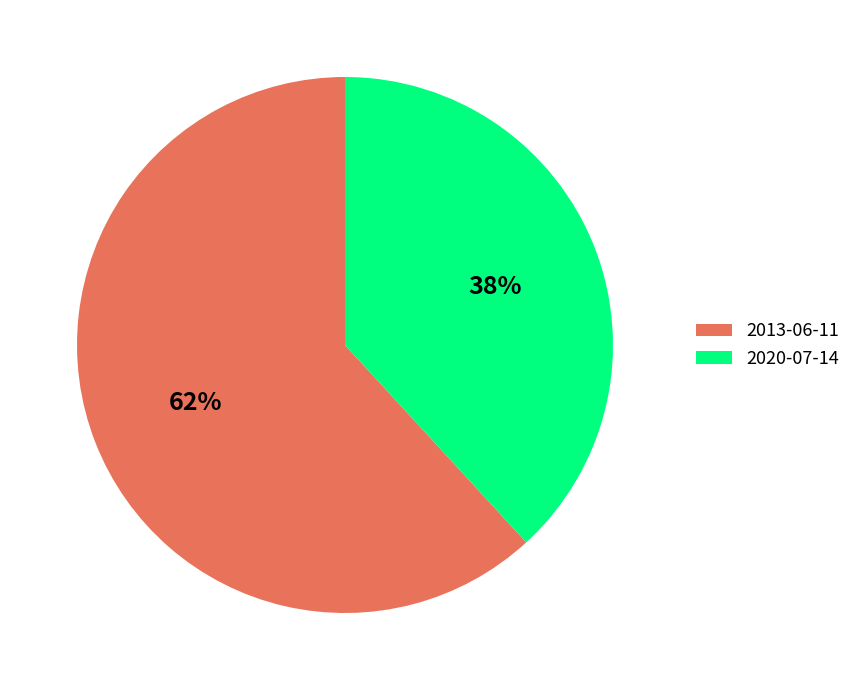

Approximately how many times larger is the value at 2020-07-14 compared to 2013-06-11?

0.6